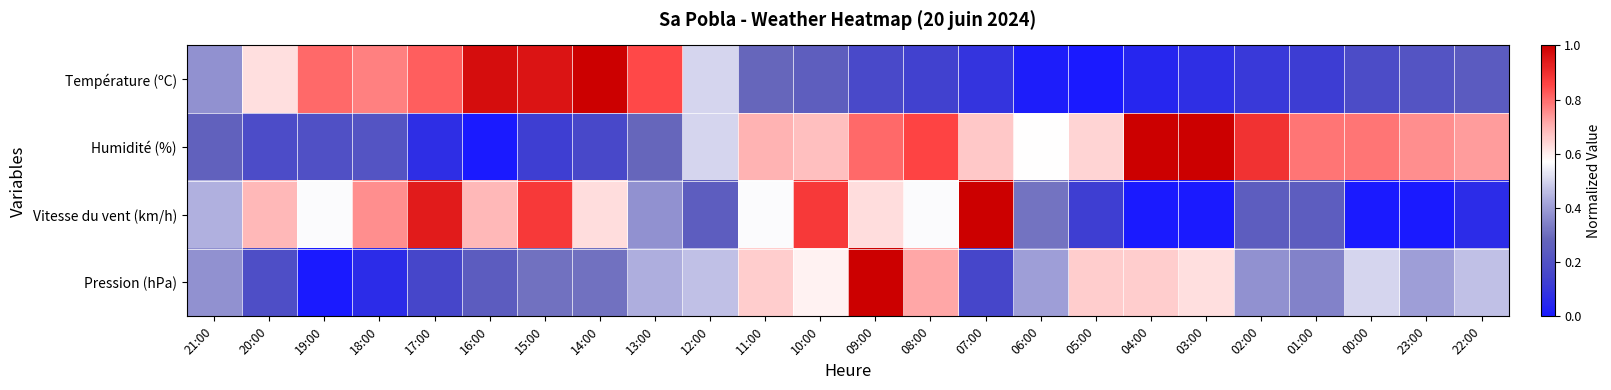

What is the difference between the highest and lowest values at 10:00?

0.6